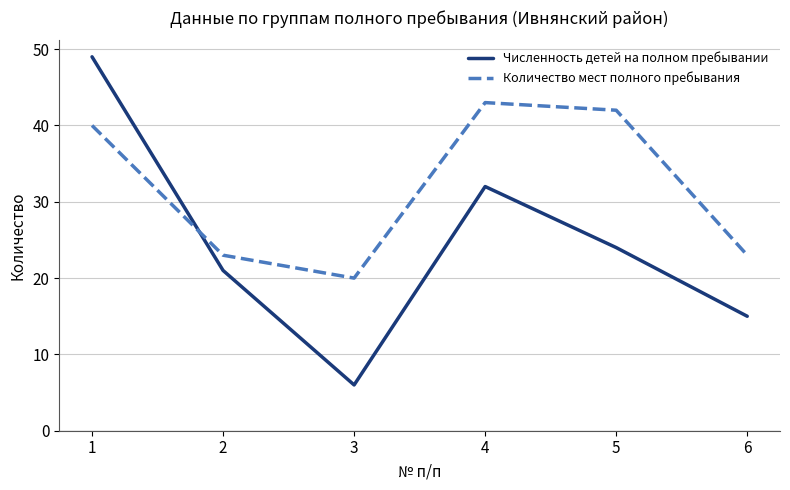

Is the value of Количество мест полного пребывания at 5 greater than the value of Численность детей на полном пребывании at 6?

Yes